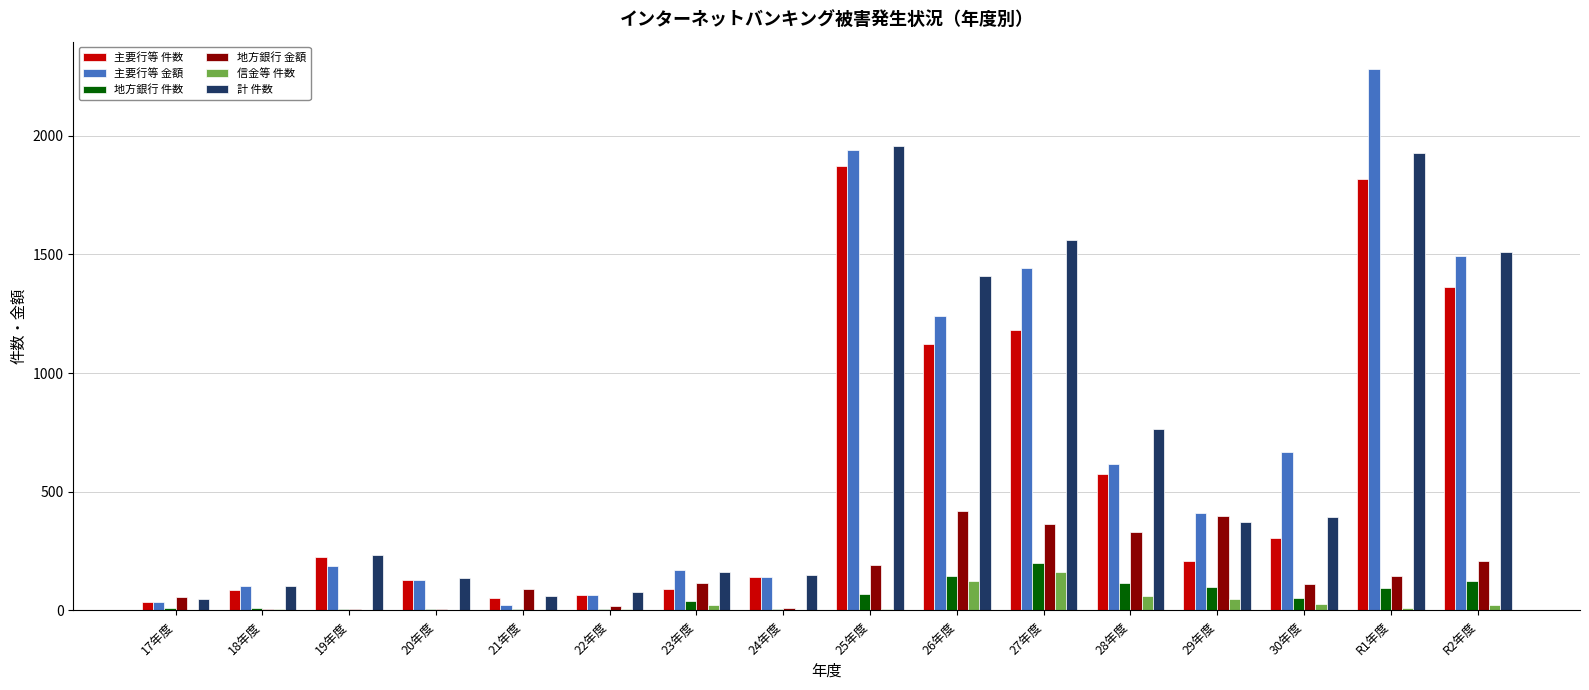

Which series changed the most between 26年度 and 28年度?

計 件数